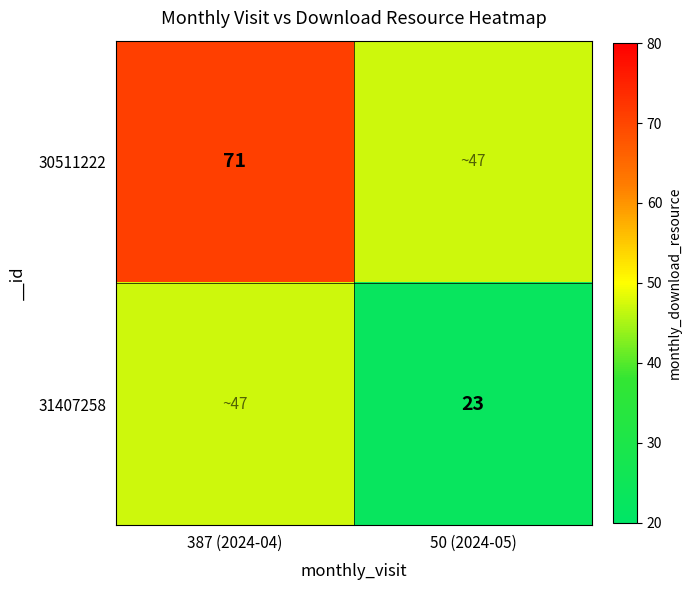

The value of 30511222 at 387 (2024-04) is 71. True or false?

True